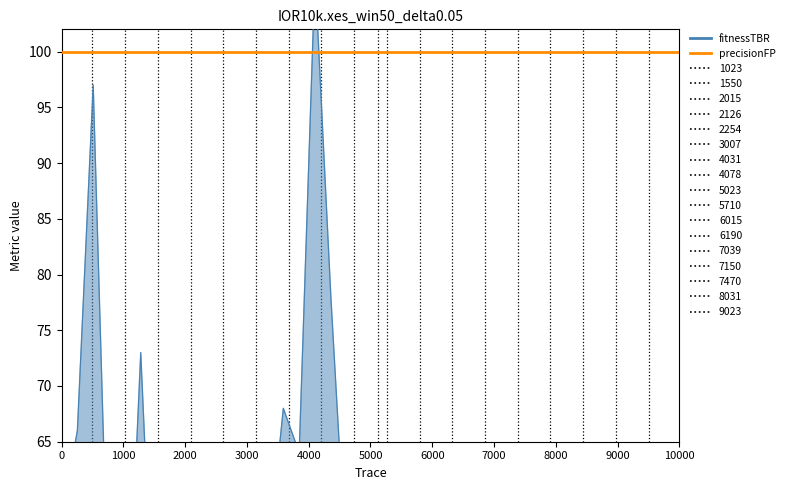

What is the maximum value shown in the chart?

107.0